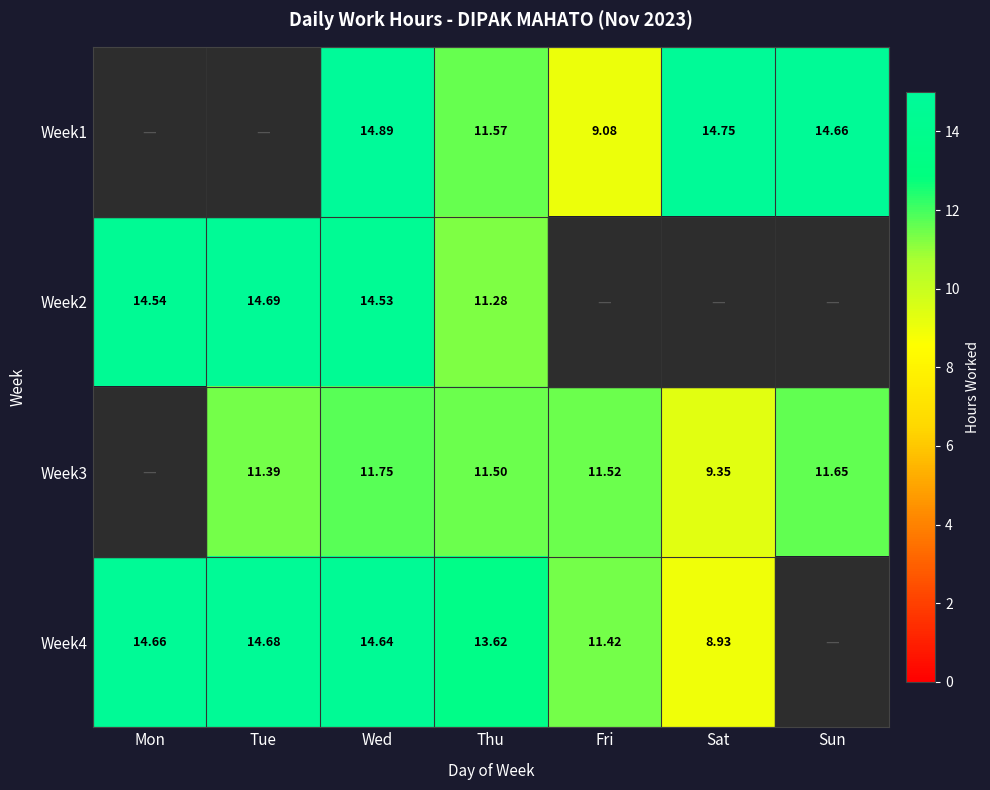

True or false: Week1 has a value of 23.7 at Sat.

False